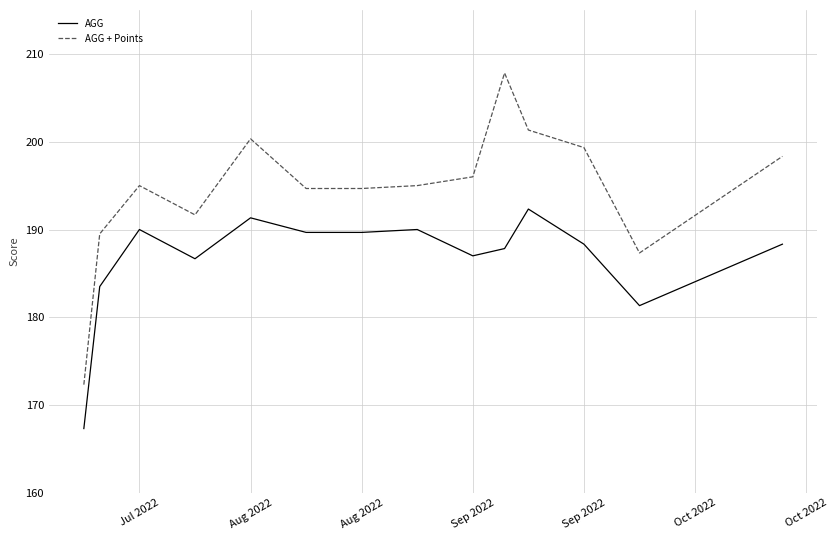

Which series has the largest range (max minus min)?

AGG + Points